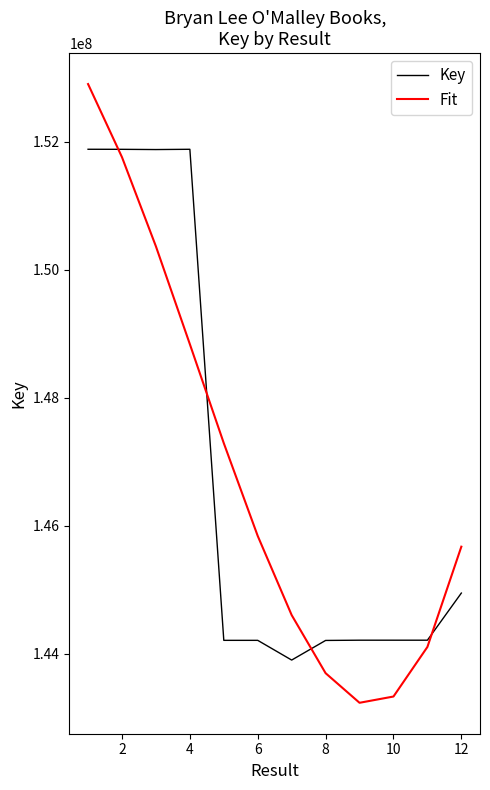

List the series in order of their peak value, lowest first.

Key, Fit